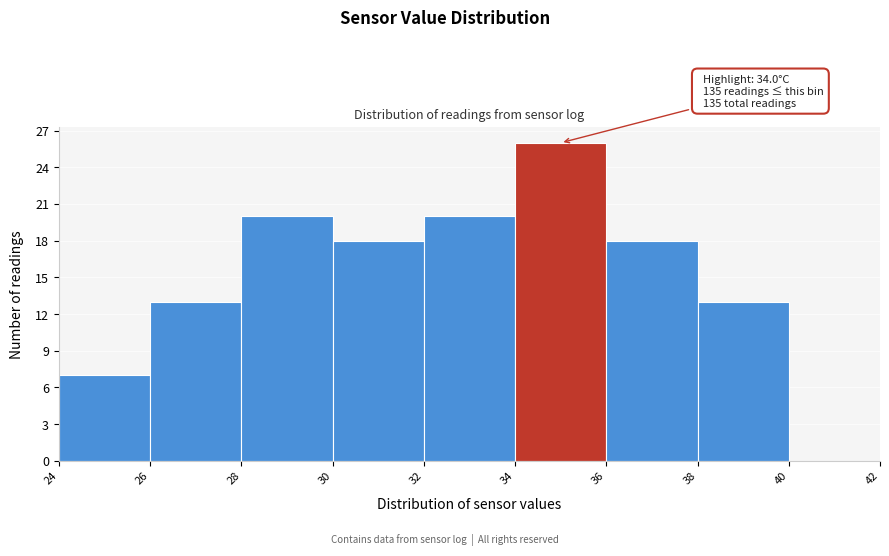

Which range on the x-axis has the tallest bar?

34 to 36